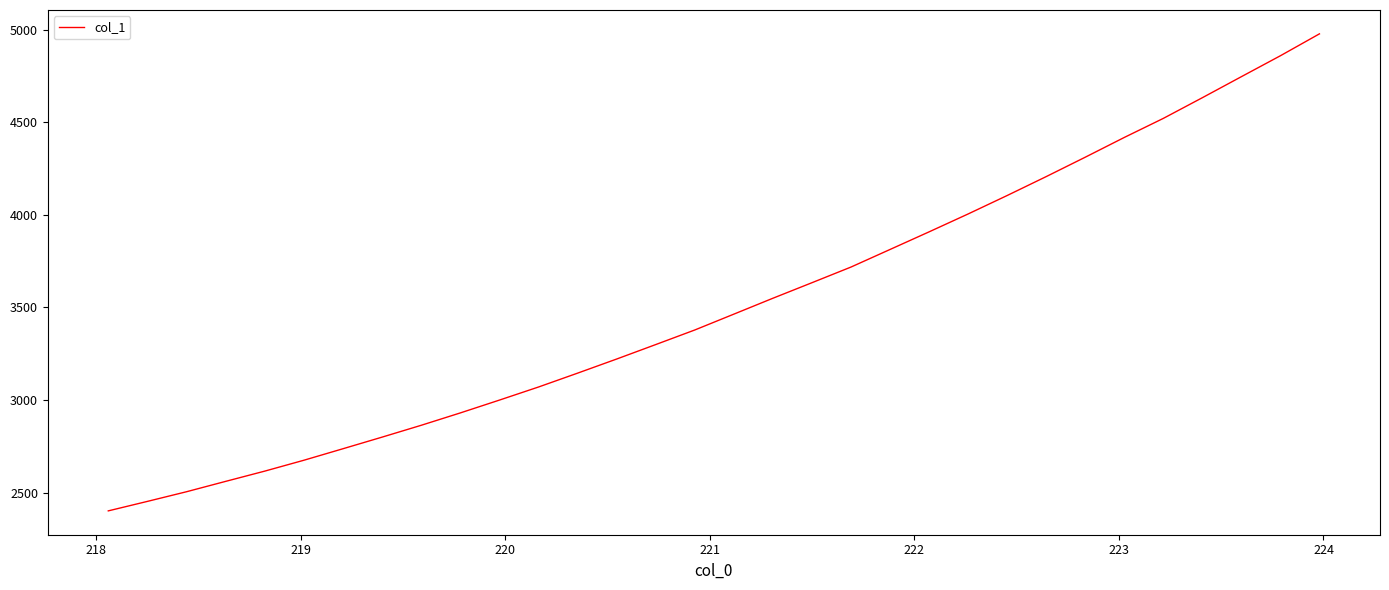

What is the greatest value displayed?

4977.9